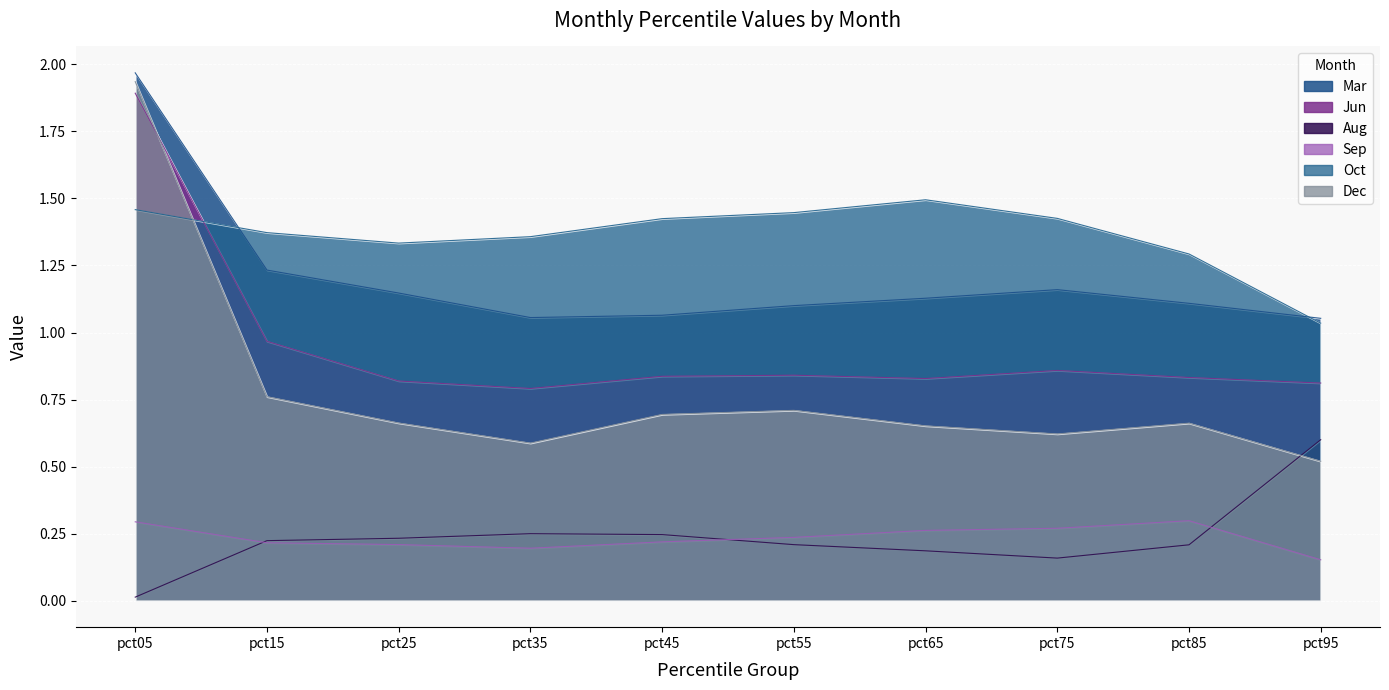

Which series changed the most between pct85 and pct95?

Aug